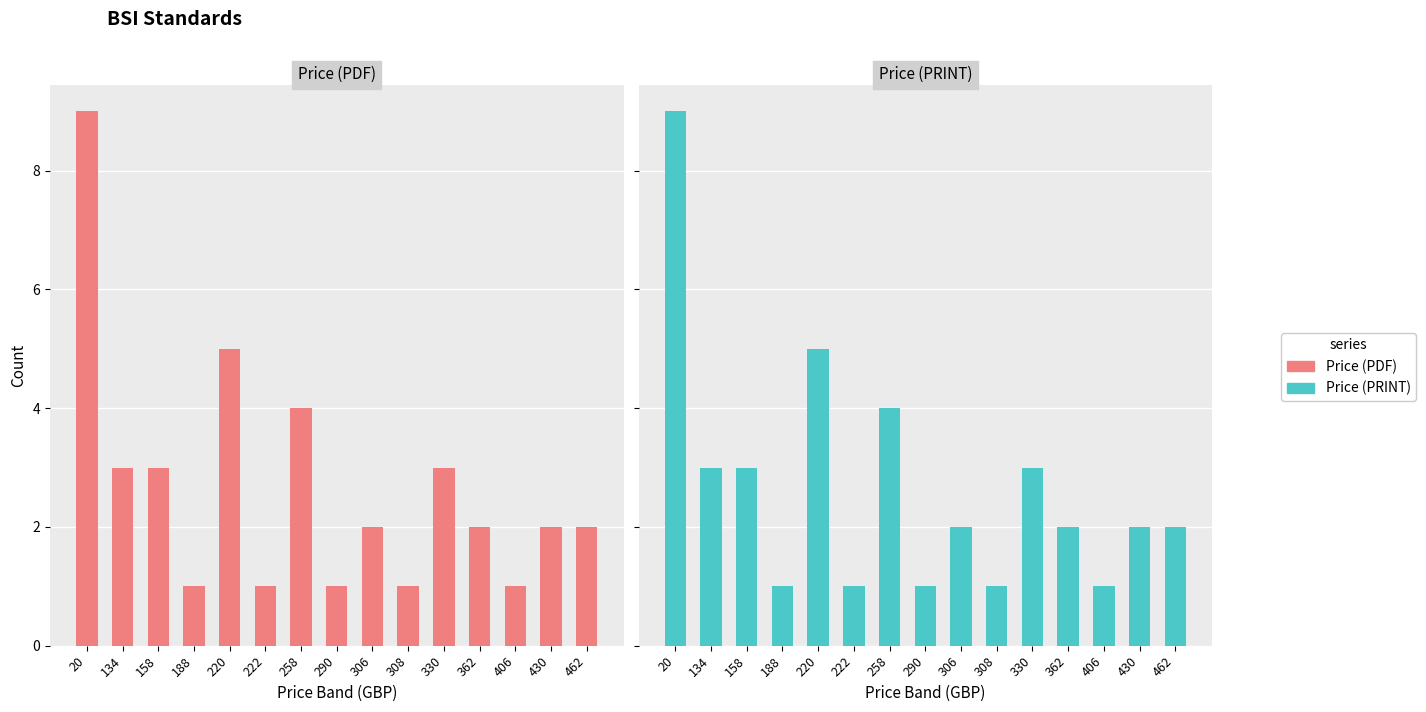

The value of Price (PRINT) at 188 is 1. True or false?

False